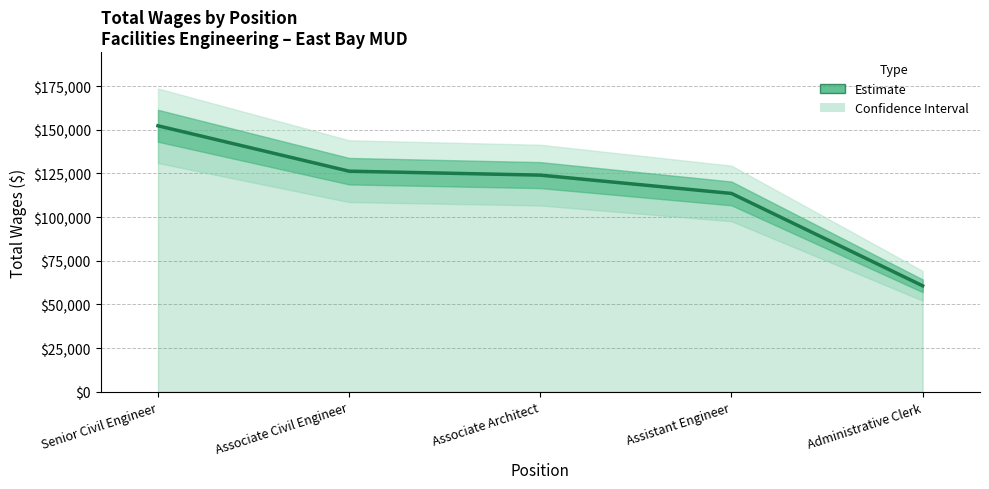

Does the chart have visible grid lines?

Yes